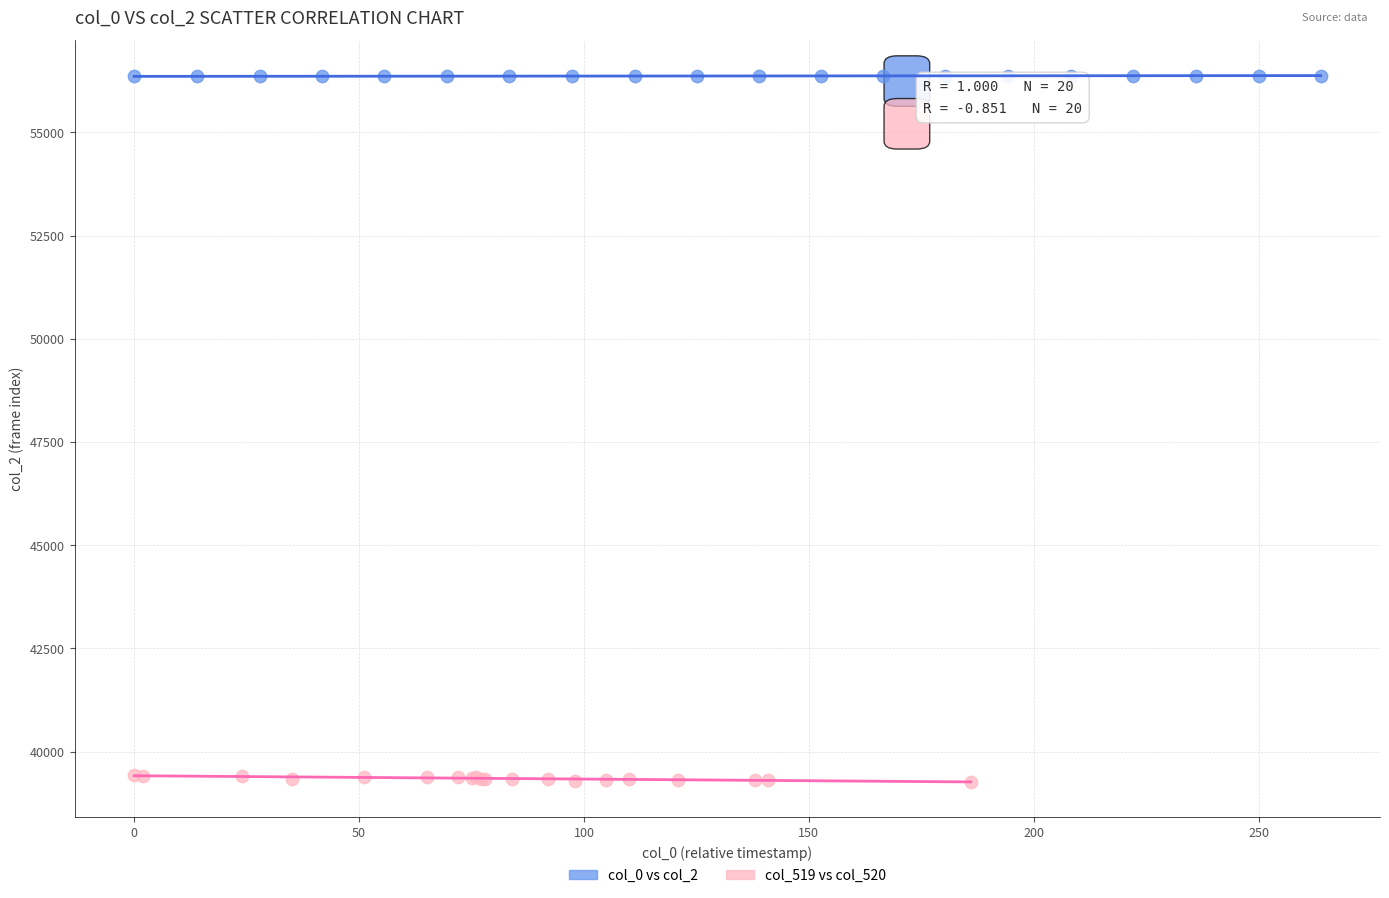

Which series reaches the maximum Y coordinate?

col_0 vs col_2